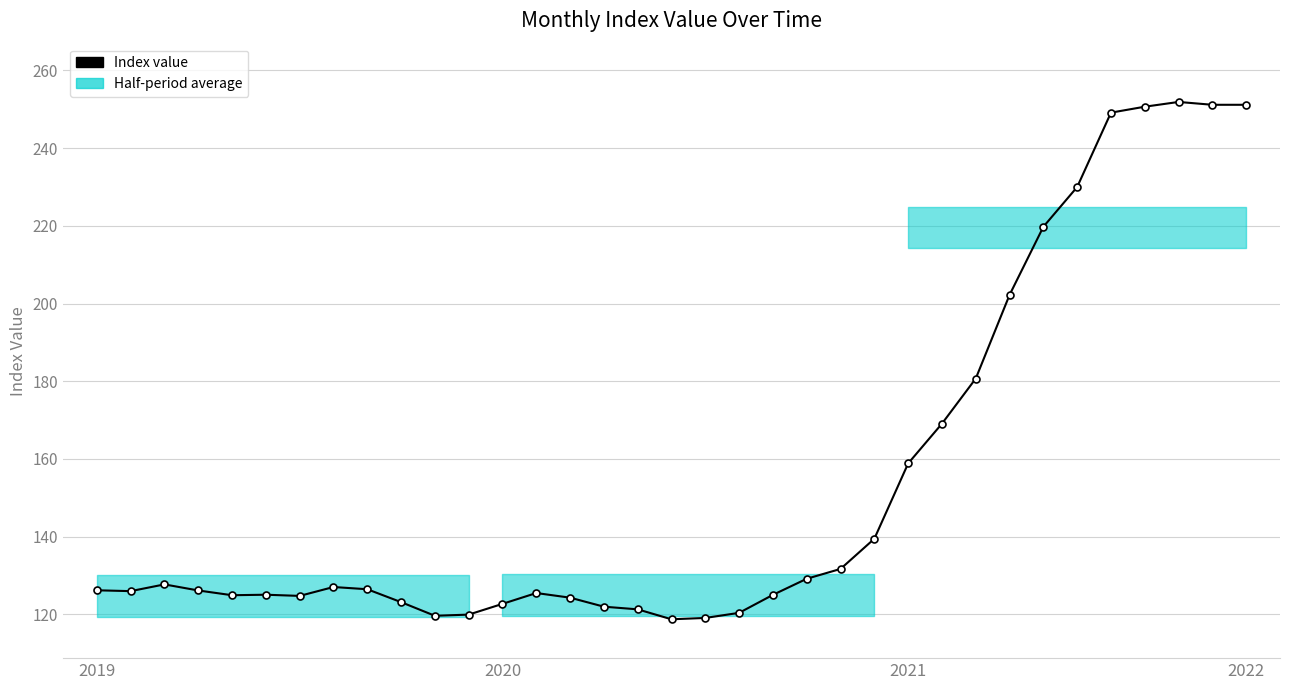

What is the label of the 16th point from the right?

19